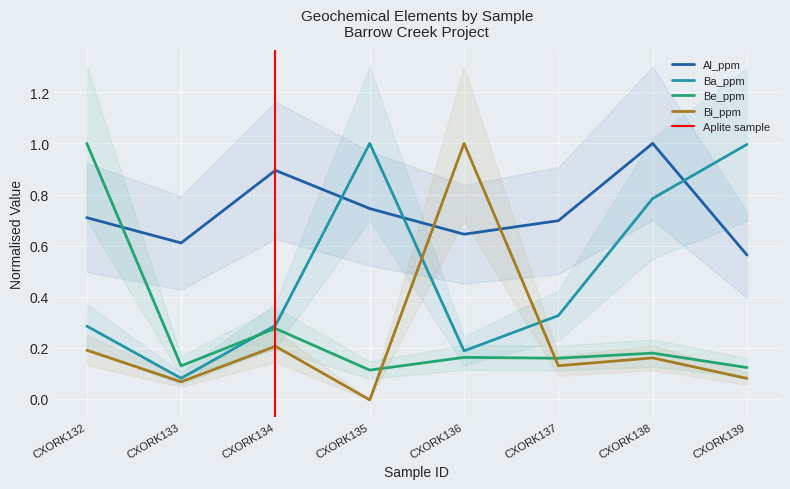

What is the spread (max minus min) of values at CXORK134?

0.7